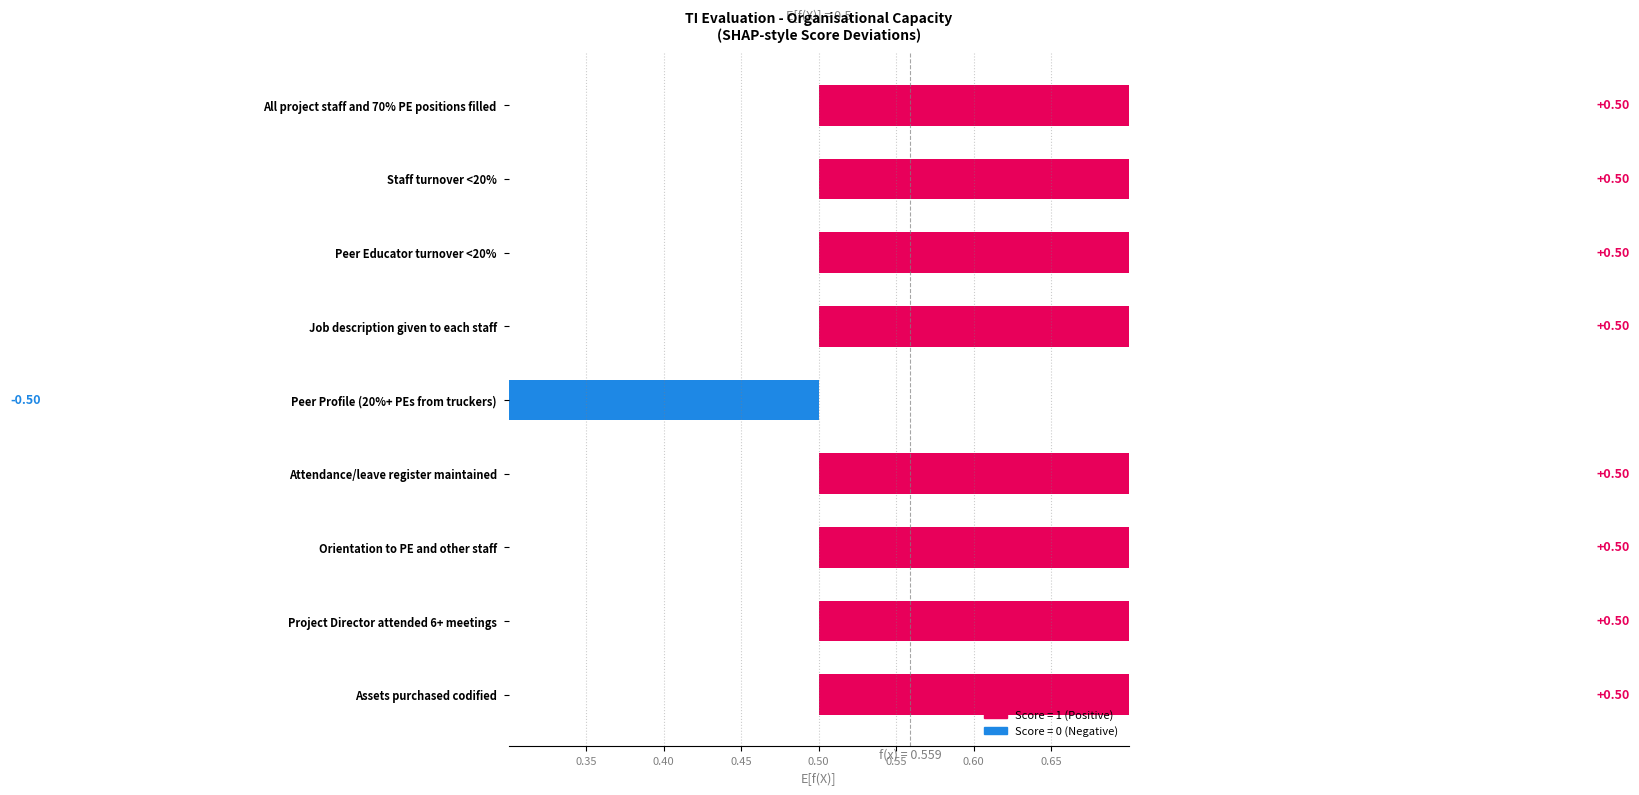

How many negative values are there?

1